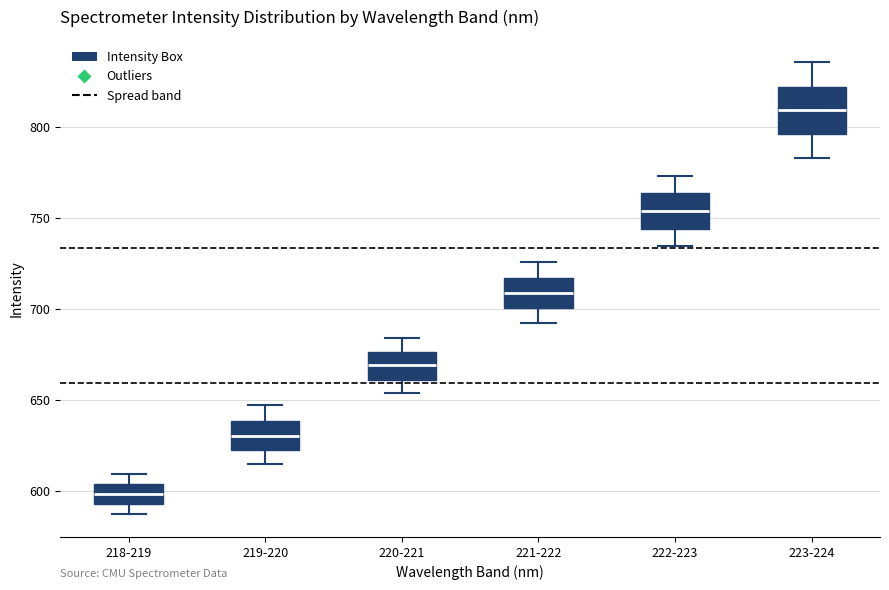

Comparing the boxes themselves (not the whiskers), which one is the tallest?

223-224